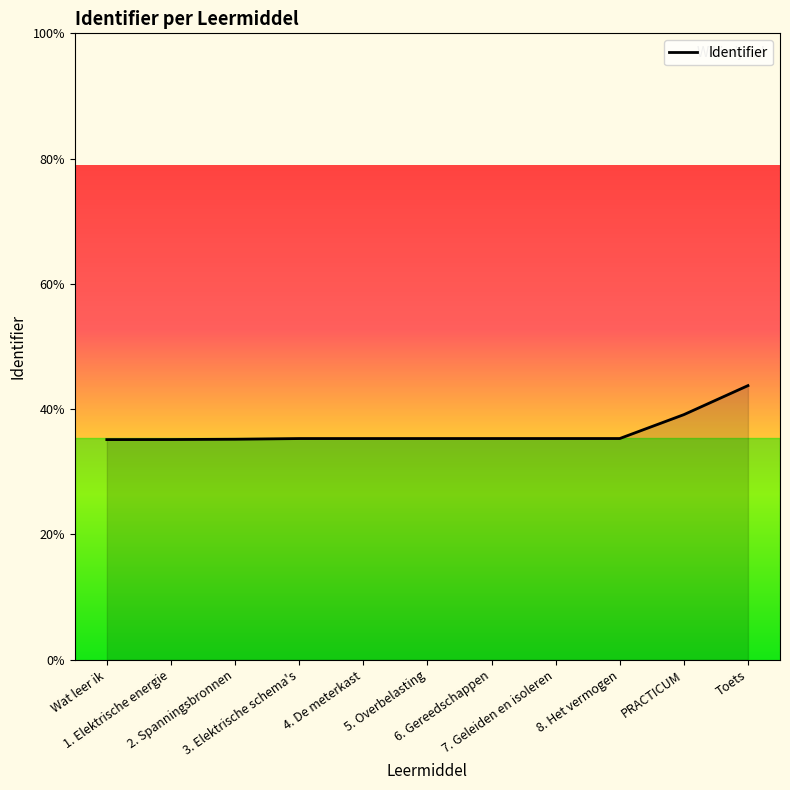

Which has a higher value, 1. Elektrische energie or 5. Overbelasting?

5. Overbelasting